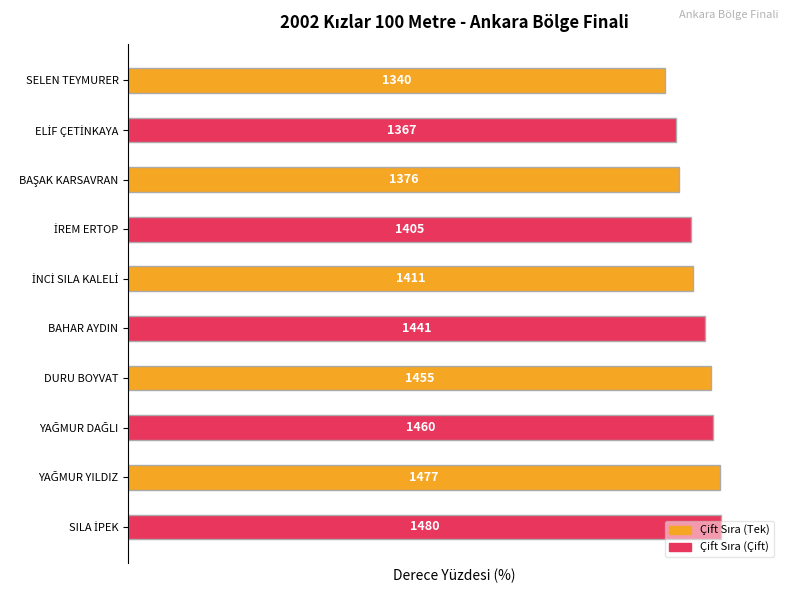

Does the chart contain any negative values?

No